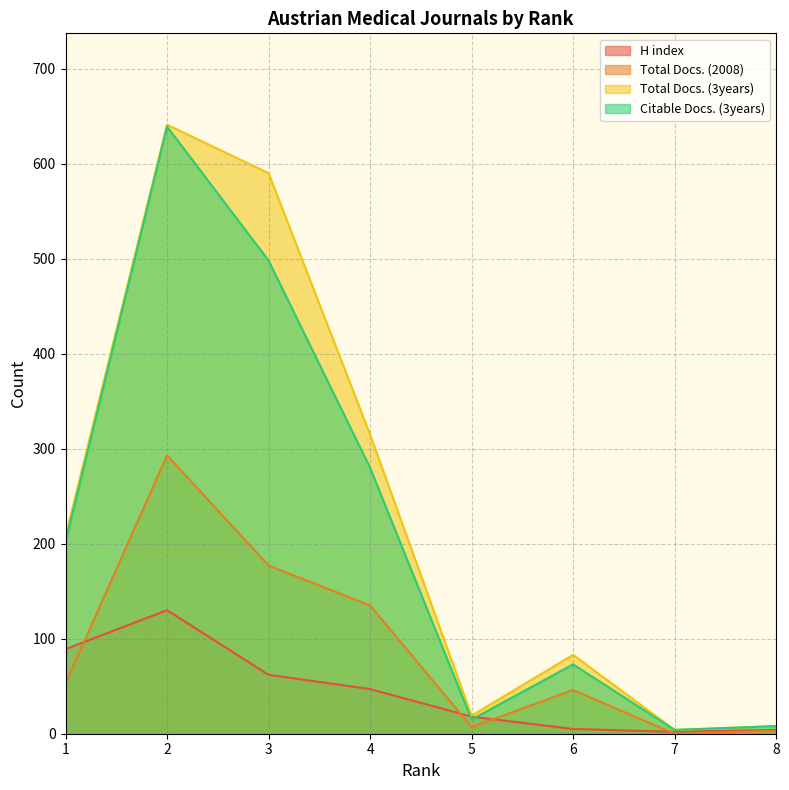

True or false: Total Docs. (2008) and Total Docs. (3years) intersect in this chart.

False